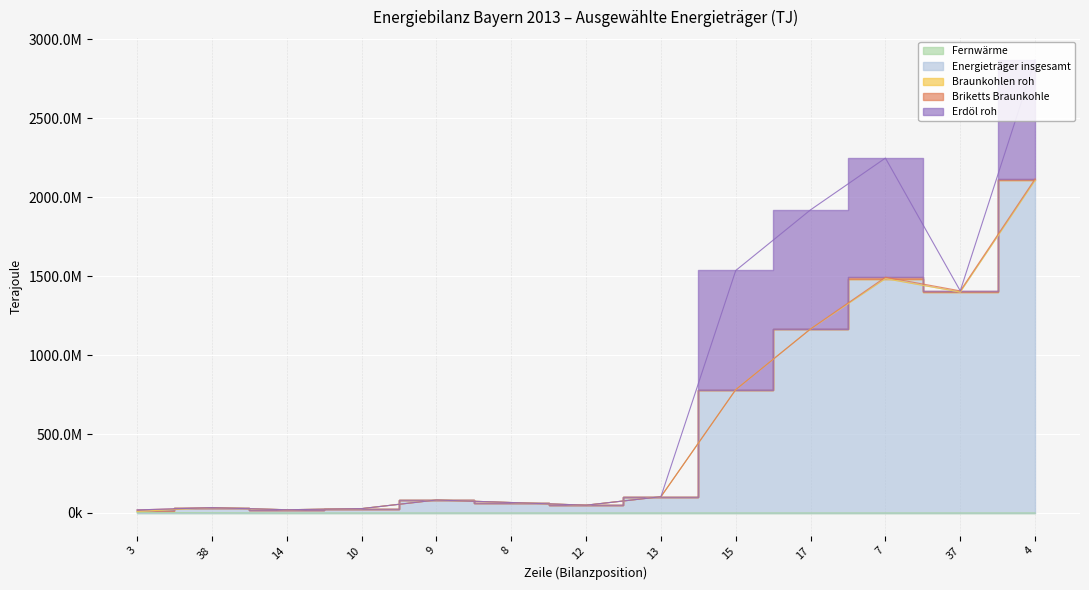

How many times do Energieträger insgesamt and Briketts Braunkohle cross each other?

1